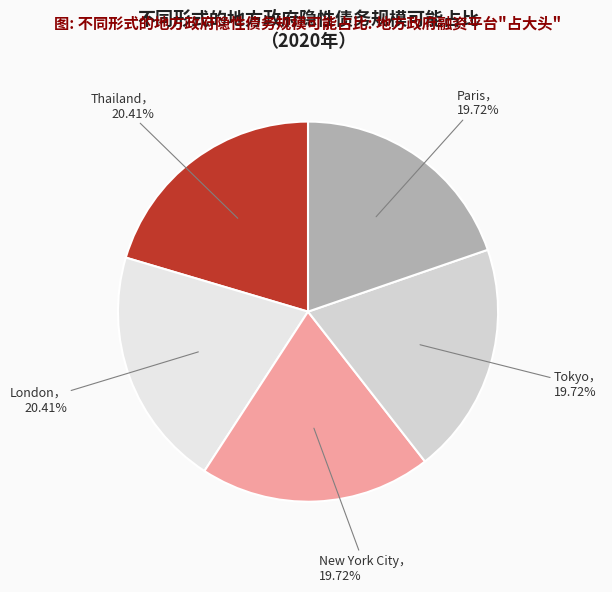

Rank the categories by value from lowest to highest.

New York City, Paris, Tokyo, London, Thailand